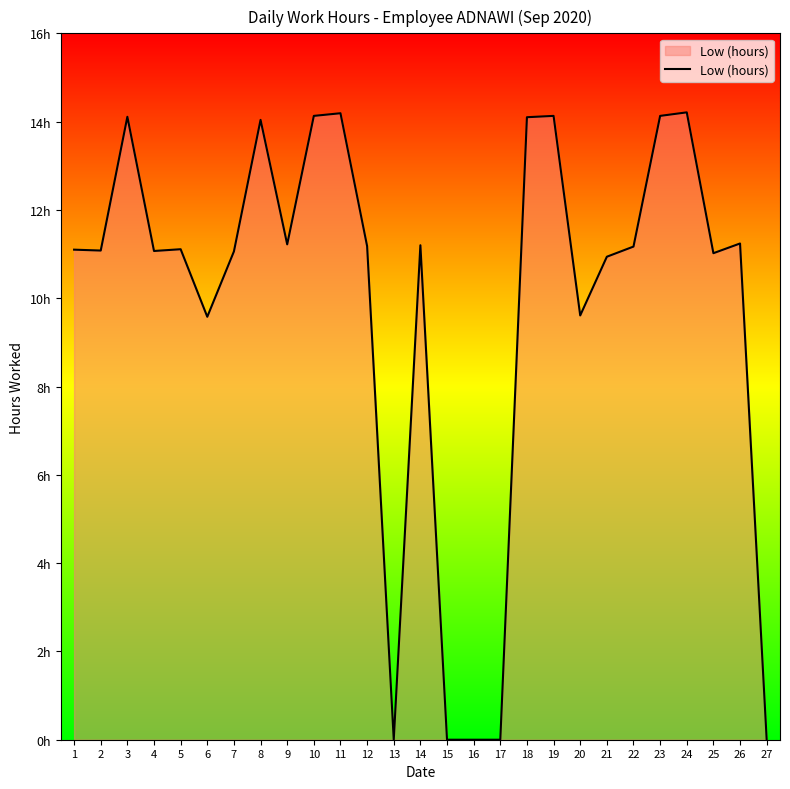

Between 24 and 1, which is larger?

24